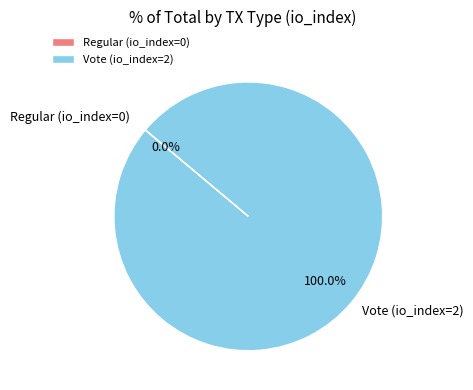

Which slice is the largest?

Vote (io_index=2)